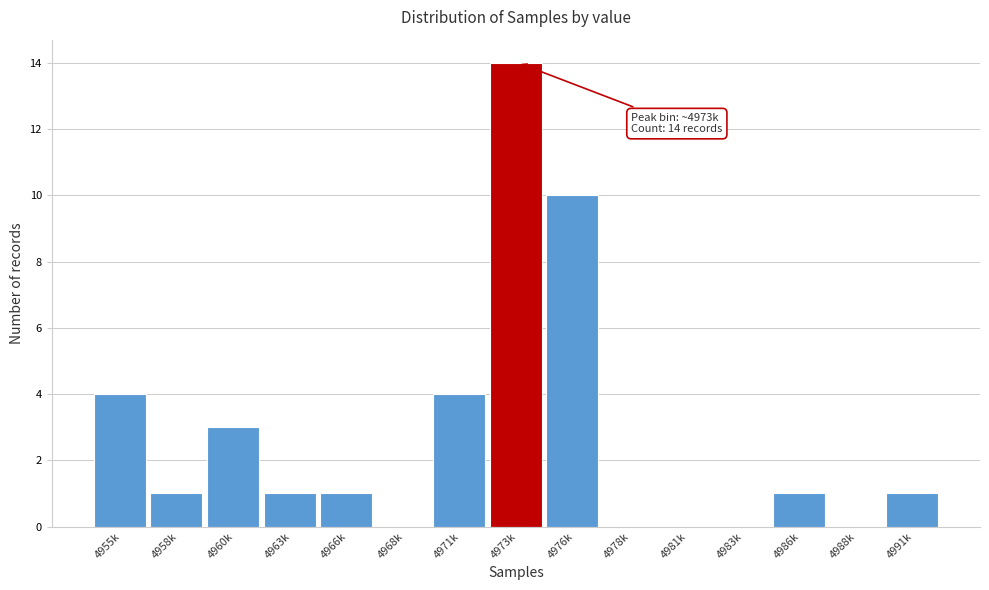

Reading right to left, transcribe all the data shown in this chart.

4991k=1	4988k=0	4986k=1	4983k=0	4981k=0	4978k=0	4976k=10	4973k=14	4971k=4	4968k=0	4966k=1	4963k=1	4960k=3	4958k=1	4955k=4